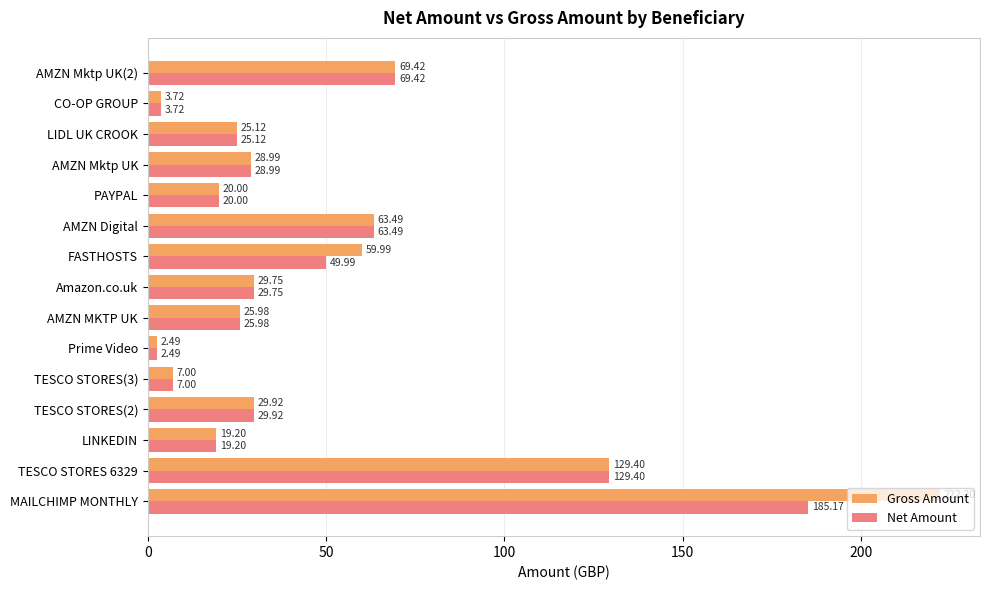

At which category is the sum across all series the highest?

MAILCHIMP MONTHLY